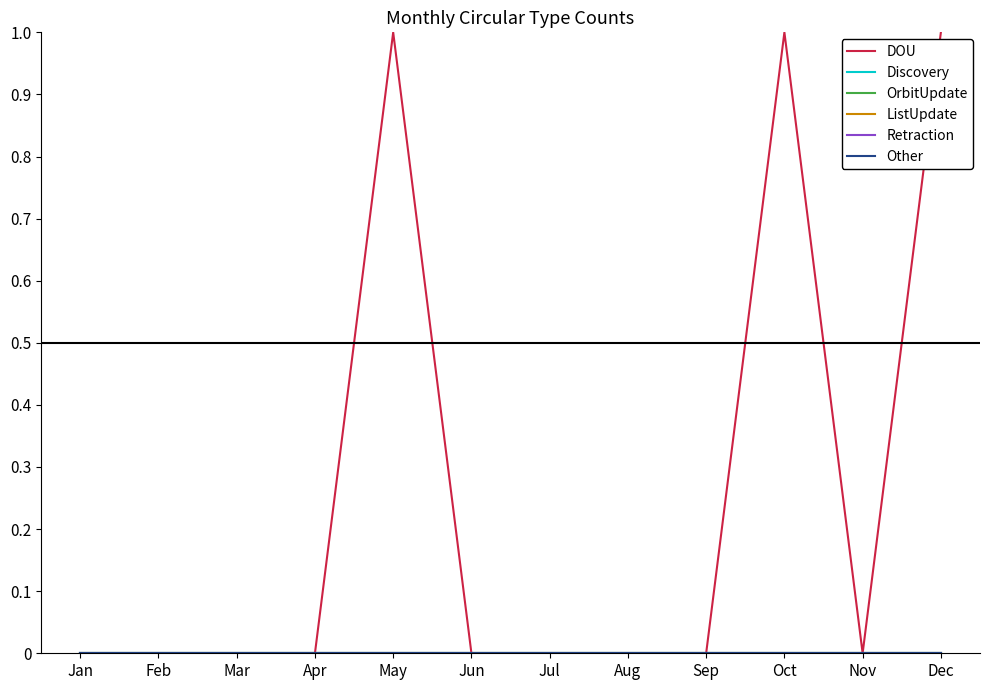

Which has a higher value, Dec or Jan?

Dec